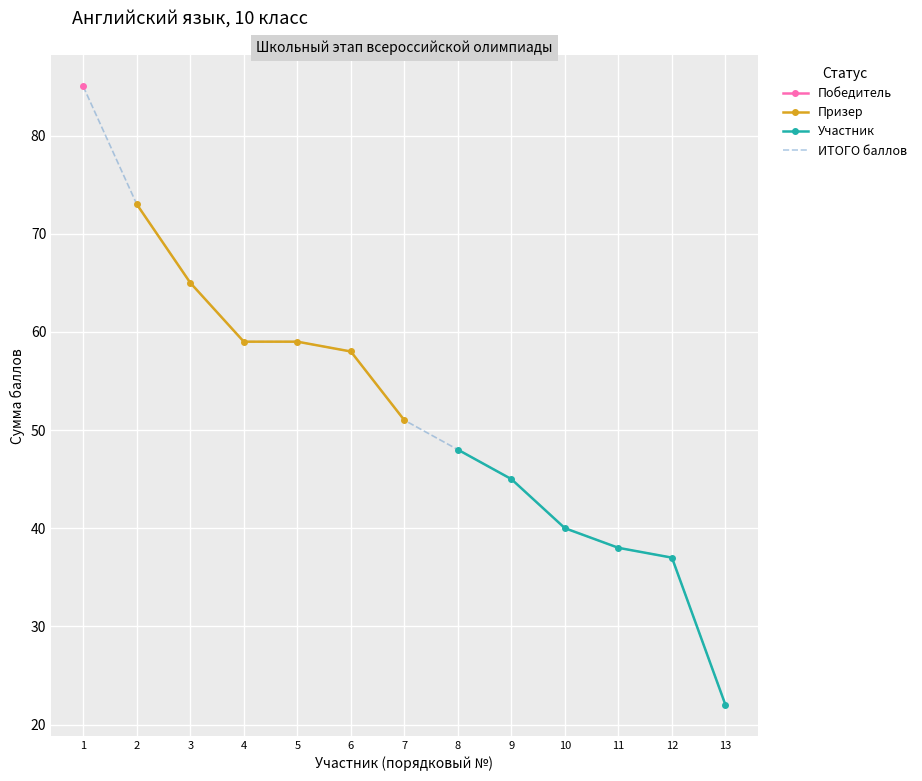

True or false: Призер has more than 2 interior local peaks.

False